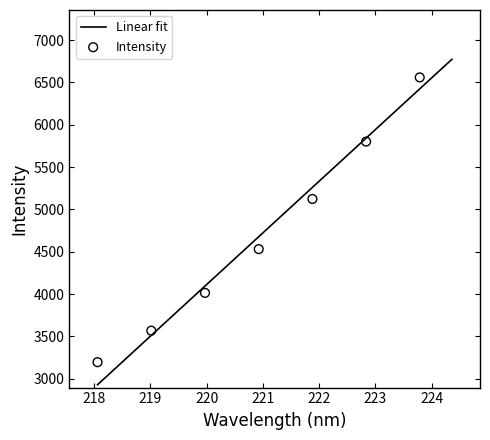

Approximately how many times larger is the value at 222.263 compared to 223.5987?

0.9